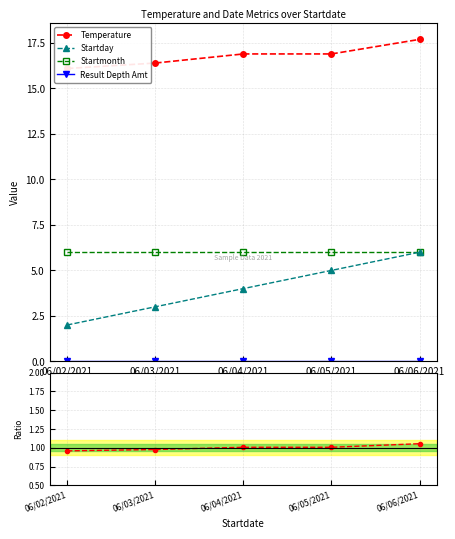

Rank the categories by Ratio to Mean value from lowest to highest.

06/02/2021, 06/03/2021, 06/04/2021, 06/05/2021, 06/06/2021